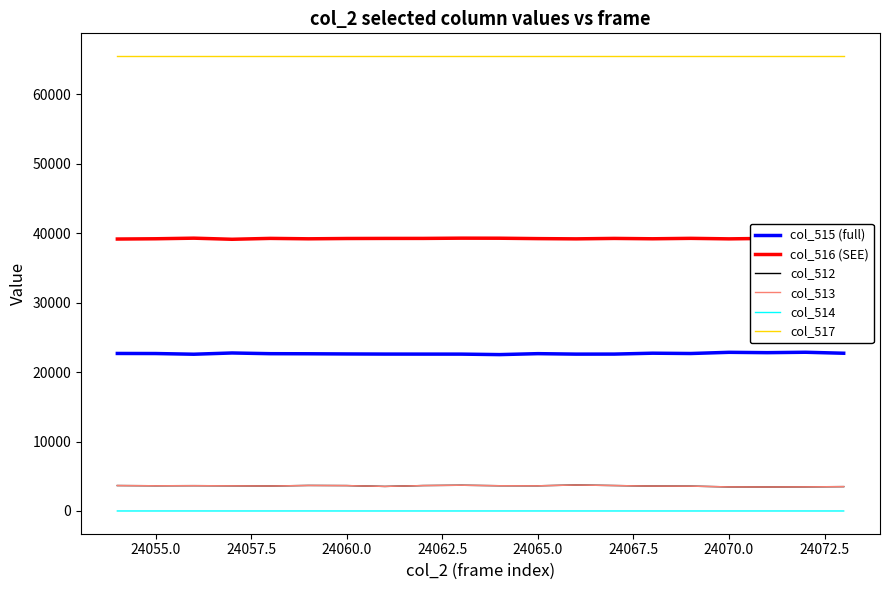

Which series has the largest total across all categories?

col_517